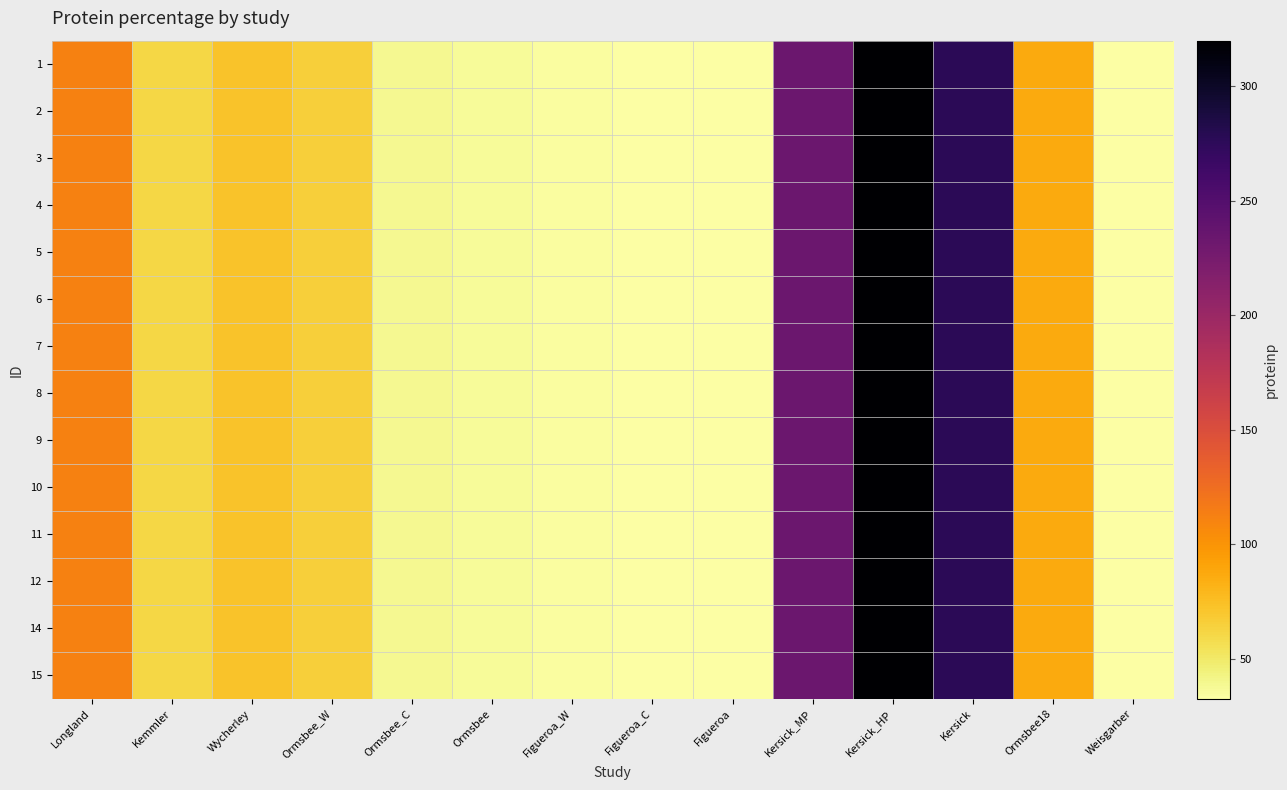

Rank the series by their maximum value, from lowest to highest.

1, 2, 3, 4, 5, 6, 7, 8, 9, 10, 11, 12, 14, 15